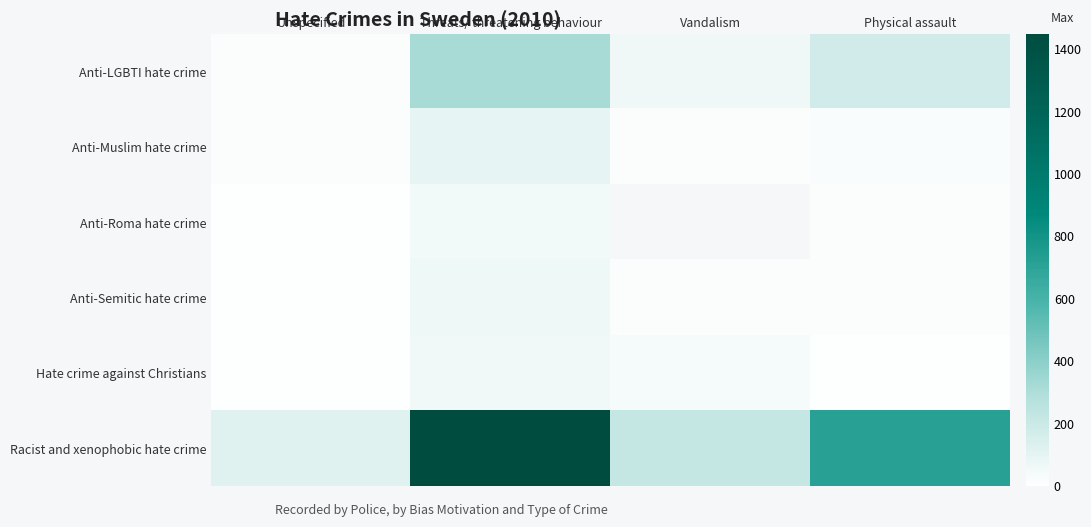

How many distinct data groups are displayed?

6